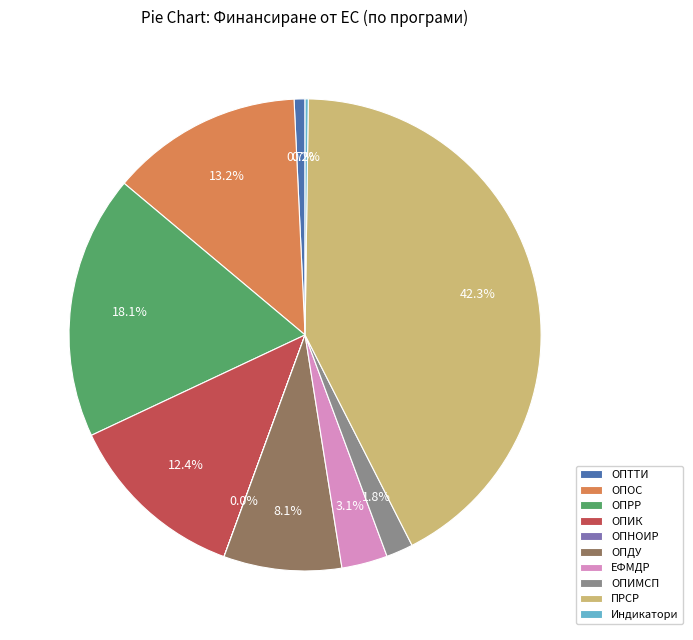

Which category has the biggest portion of the pie?

ПРСР